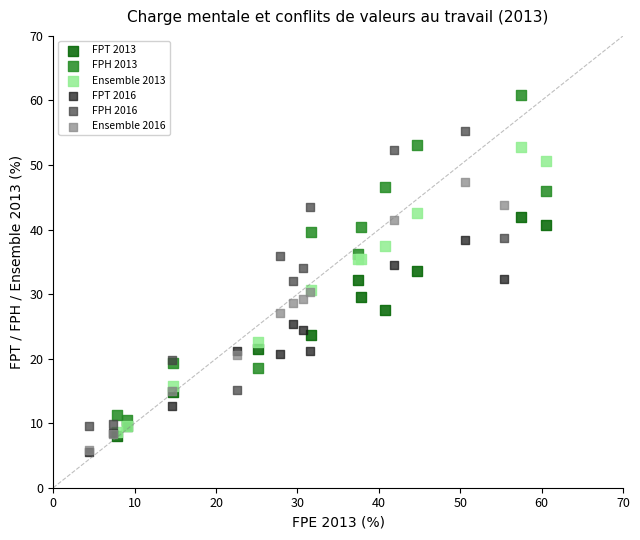

Which series has the largest Y range (max minus min)?

FPH 2013